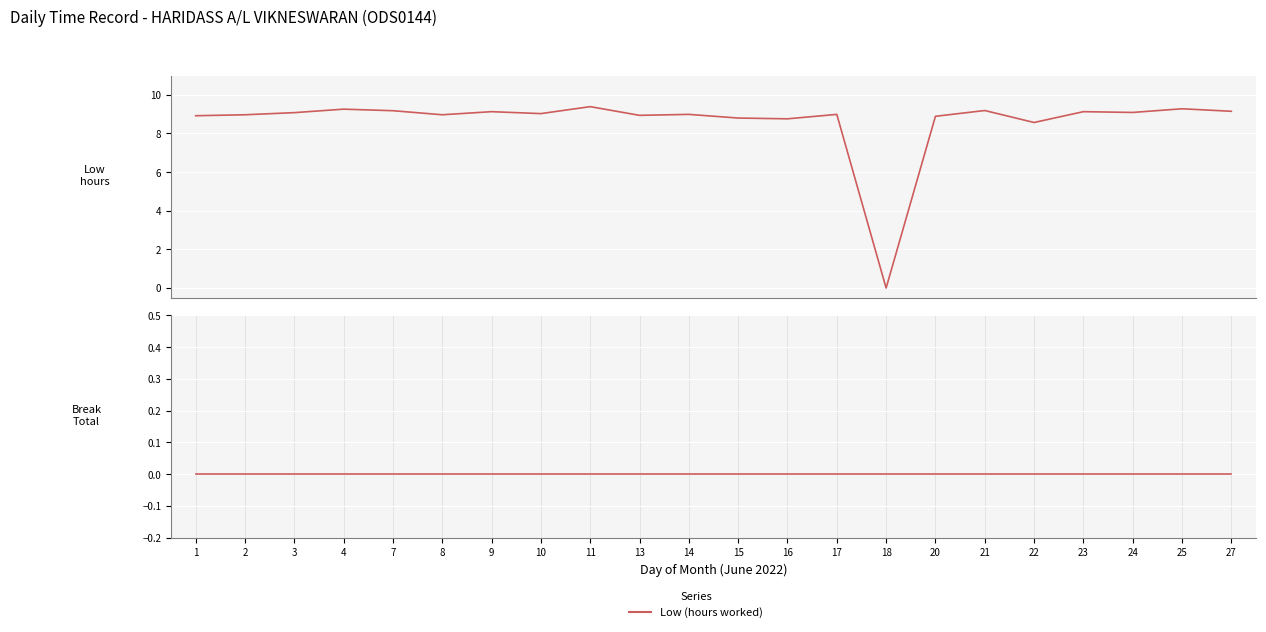

The Low (hours worked) series shows 6.0 at 8. True or false?

False